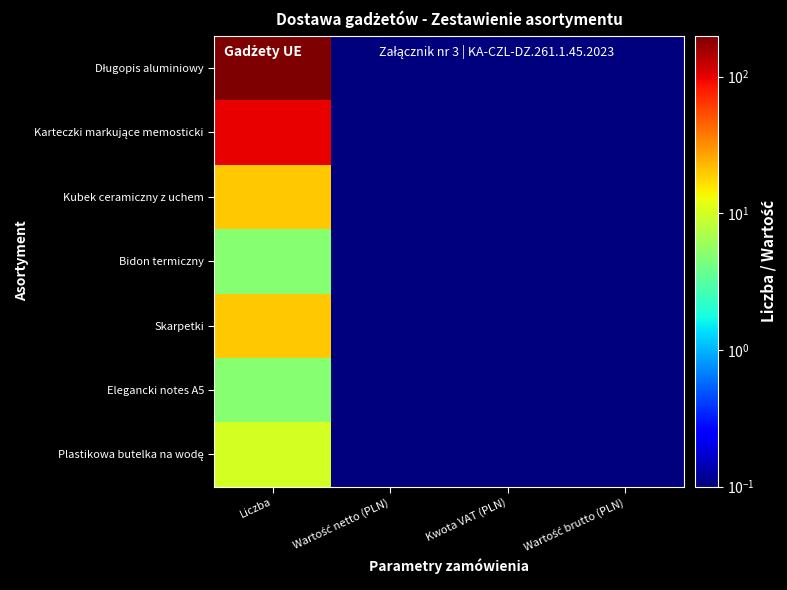

Rank the series by their maximum value, from lowest to highest.

Bidon termiczny, Elegancki notes A5, Plastikowa butelka na wodę, Kubek ceramiczny z uchem, Skarpetki, Karteczki markujące memosticki, Długopis aluminiowy